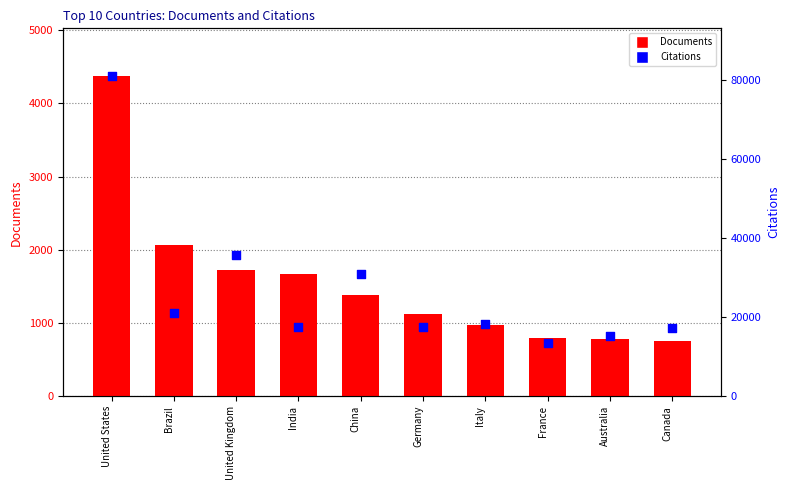

Is the value of Documents at China greater than the value of Citations at Australia?

No